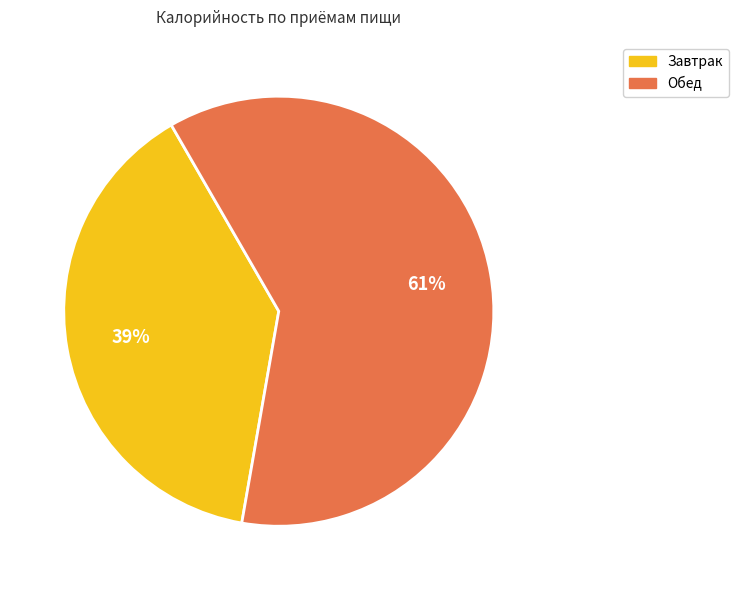

To the nearest percent, what is the combined percentage of Завтрак and Обед?

100%